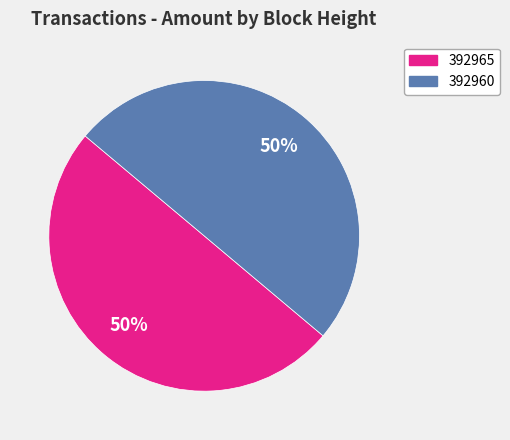

How many slices are in this pie chart?

2